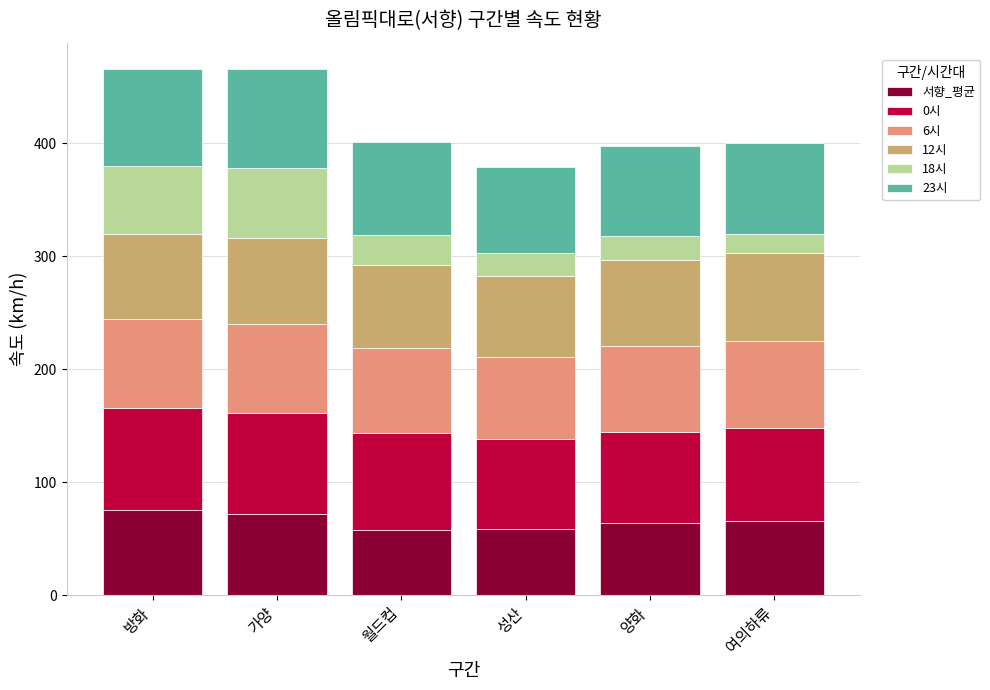

Is it true that 서향_평균 equals 128.7 at 방화?

False